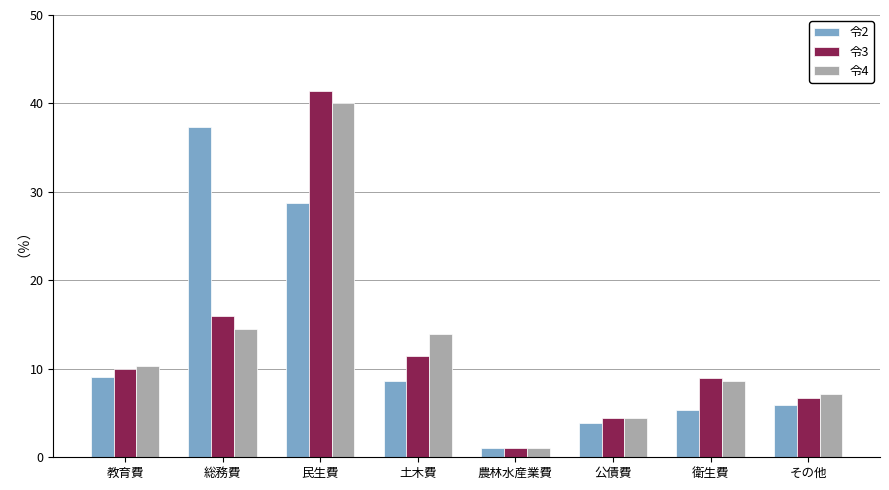

Reading left to right, extract all data points from this chart.

令2: 教育費=9.1	総務費=37.3	民生費=28.8	土木費=8.6	農林水産業費=1.0	公債費=3.9	衛生費=5.4	その他=5.9
令3: 教育費=10.0	総務費=16.0	民生費=41.4	土木費=11.4	農林水産業費=1.1	公債費=4.4	衛生費=9.0	その他=6.7
令4: 教育費=10.3	総務費=14.5	民生費=40.0	土木費=13.9	農林水産業費=1.1	公債費=4.4	衛生費=8.6	その他=7.2